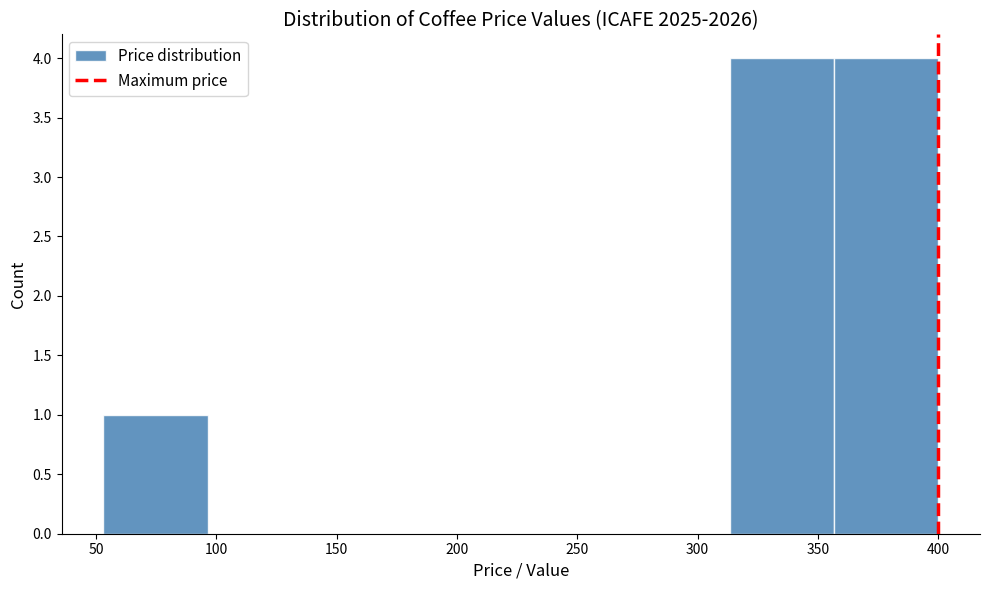

Reading left to right, list every bar in this chart as the range it spans on the x-axis followed by its height. Neither the bar edges nor the heights are printed on the chart, so give them approximately, as read against the axes.

55 to 95: 1
95 to 140: 0
140 to 185: 0
185 to 225: 0
225 to 270: 0
270 to 315: 0
315 to 355: 4
355 to 400: 4